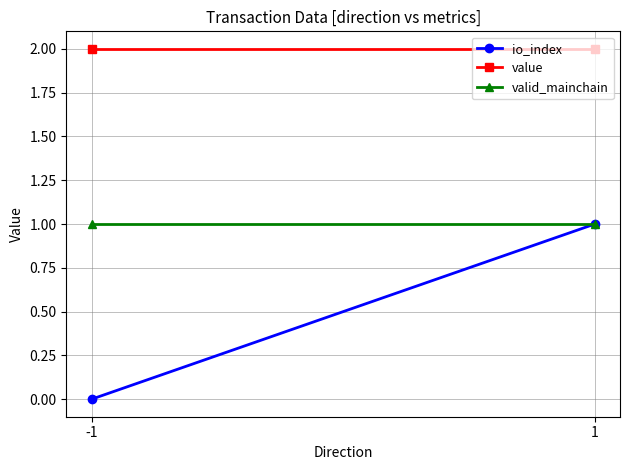

Reading left to right, transcribe all the data shown in this chart.

io_index: 0.0	1.0
value: 2.0	2.0
valid_mainchain: 1.0	1.0